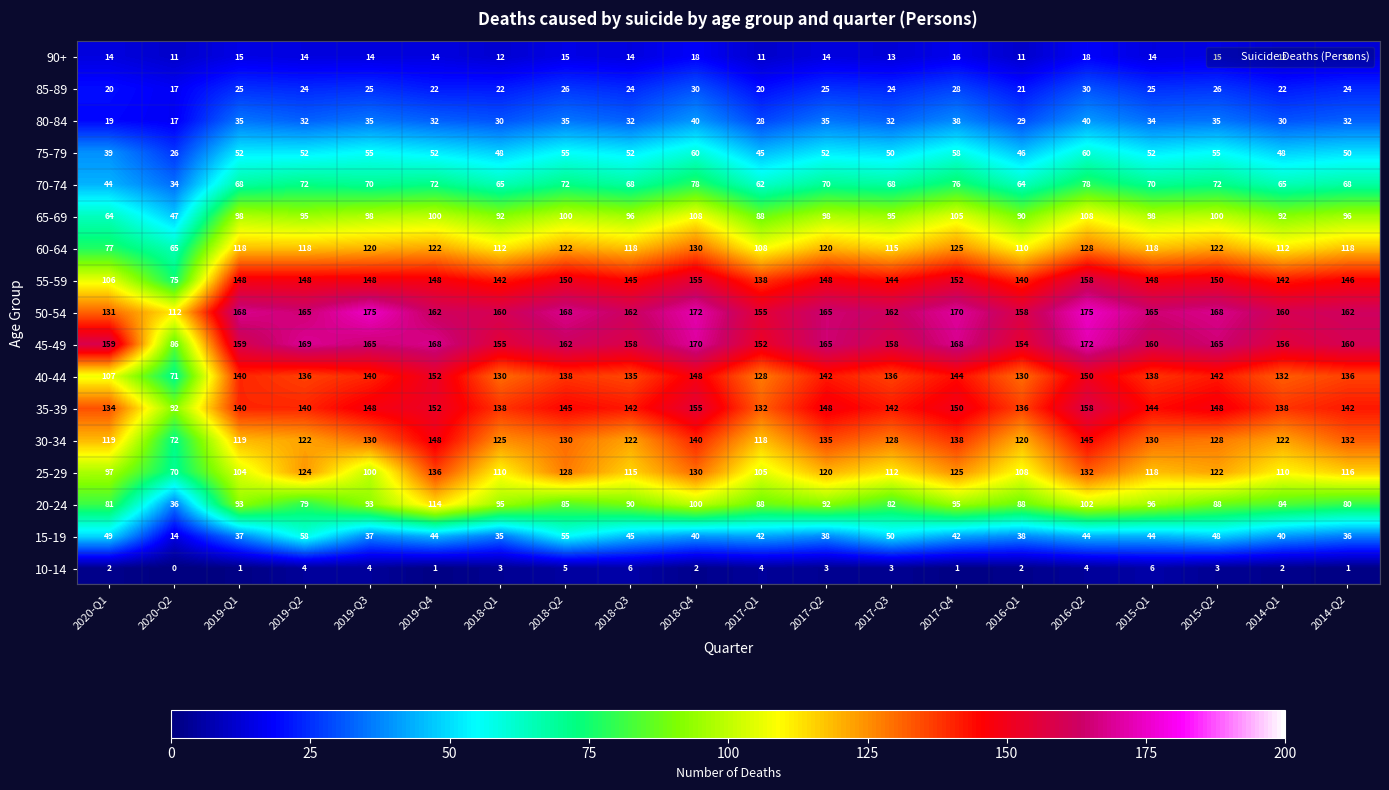

At which category is the sum across all series the highest?

2016-Q2